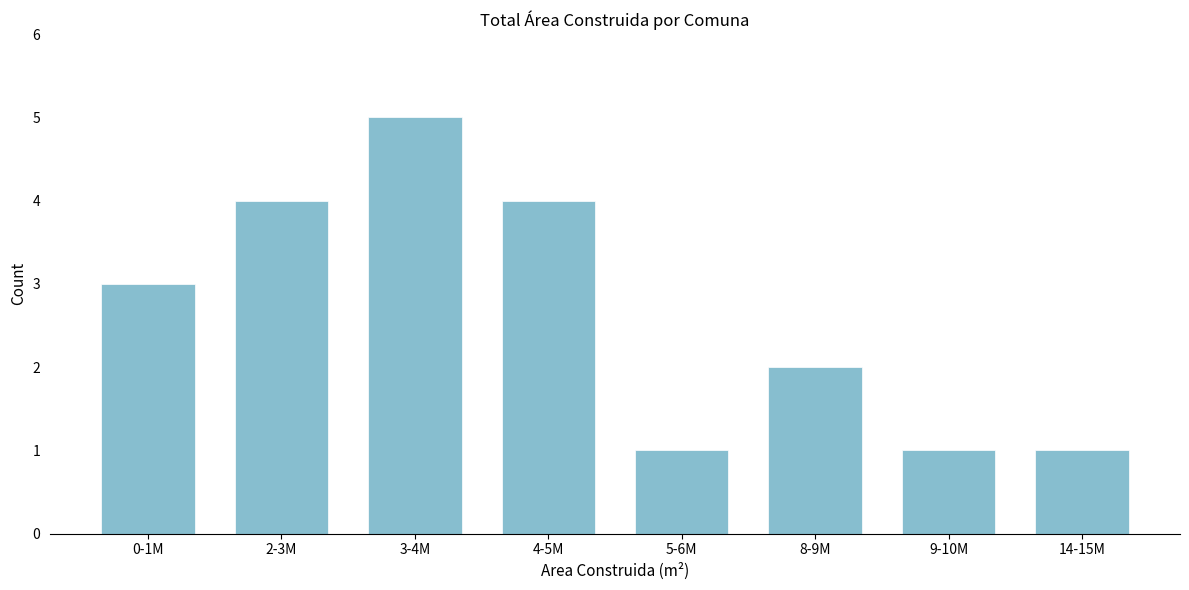

Reading left to right, what are all the values shown in this chart?

0-1M=3	2-3M=4	3-4M=5	4-5M=4	5-6M=1	8-9M=2	9-10M=1	14-15M=1